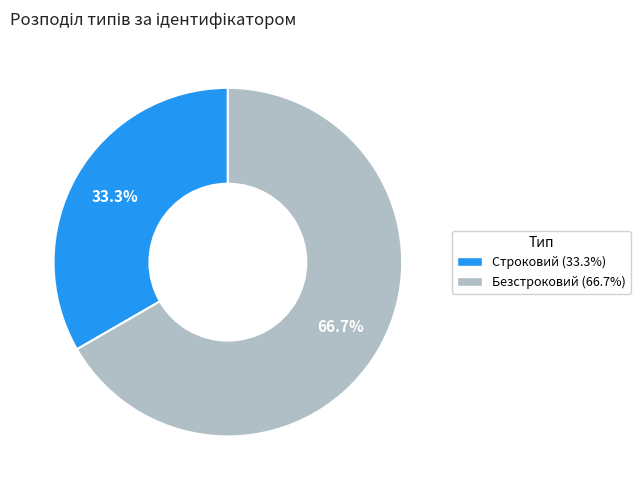

Does Безстроковий account for over 50% of the chart?

Yes